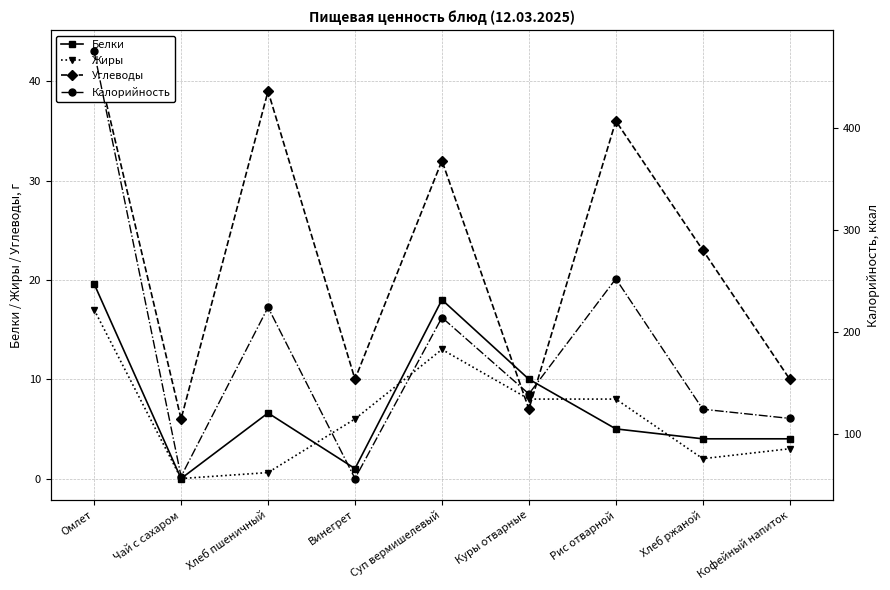

Between which two adjacent categories do Белки and Углеводы first intersect?

Суп вермишелевый and Куры отварные